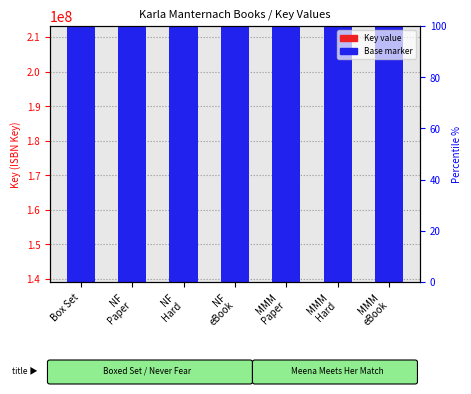

Does the chart contain any negative values?

No